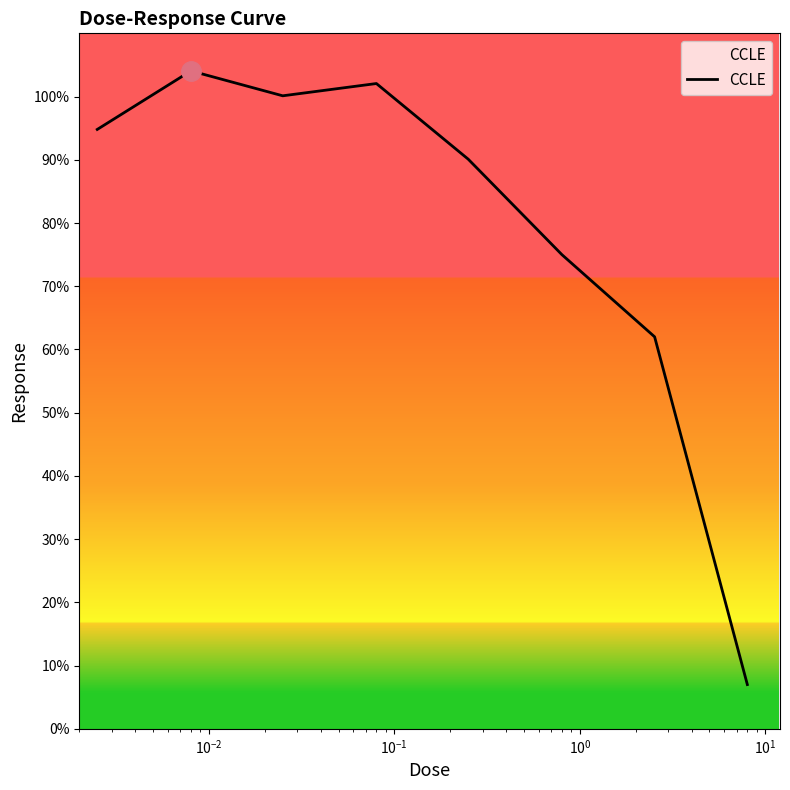

True or false: the data has more than 0 interior local peaks.

True